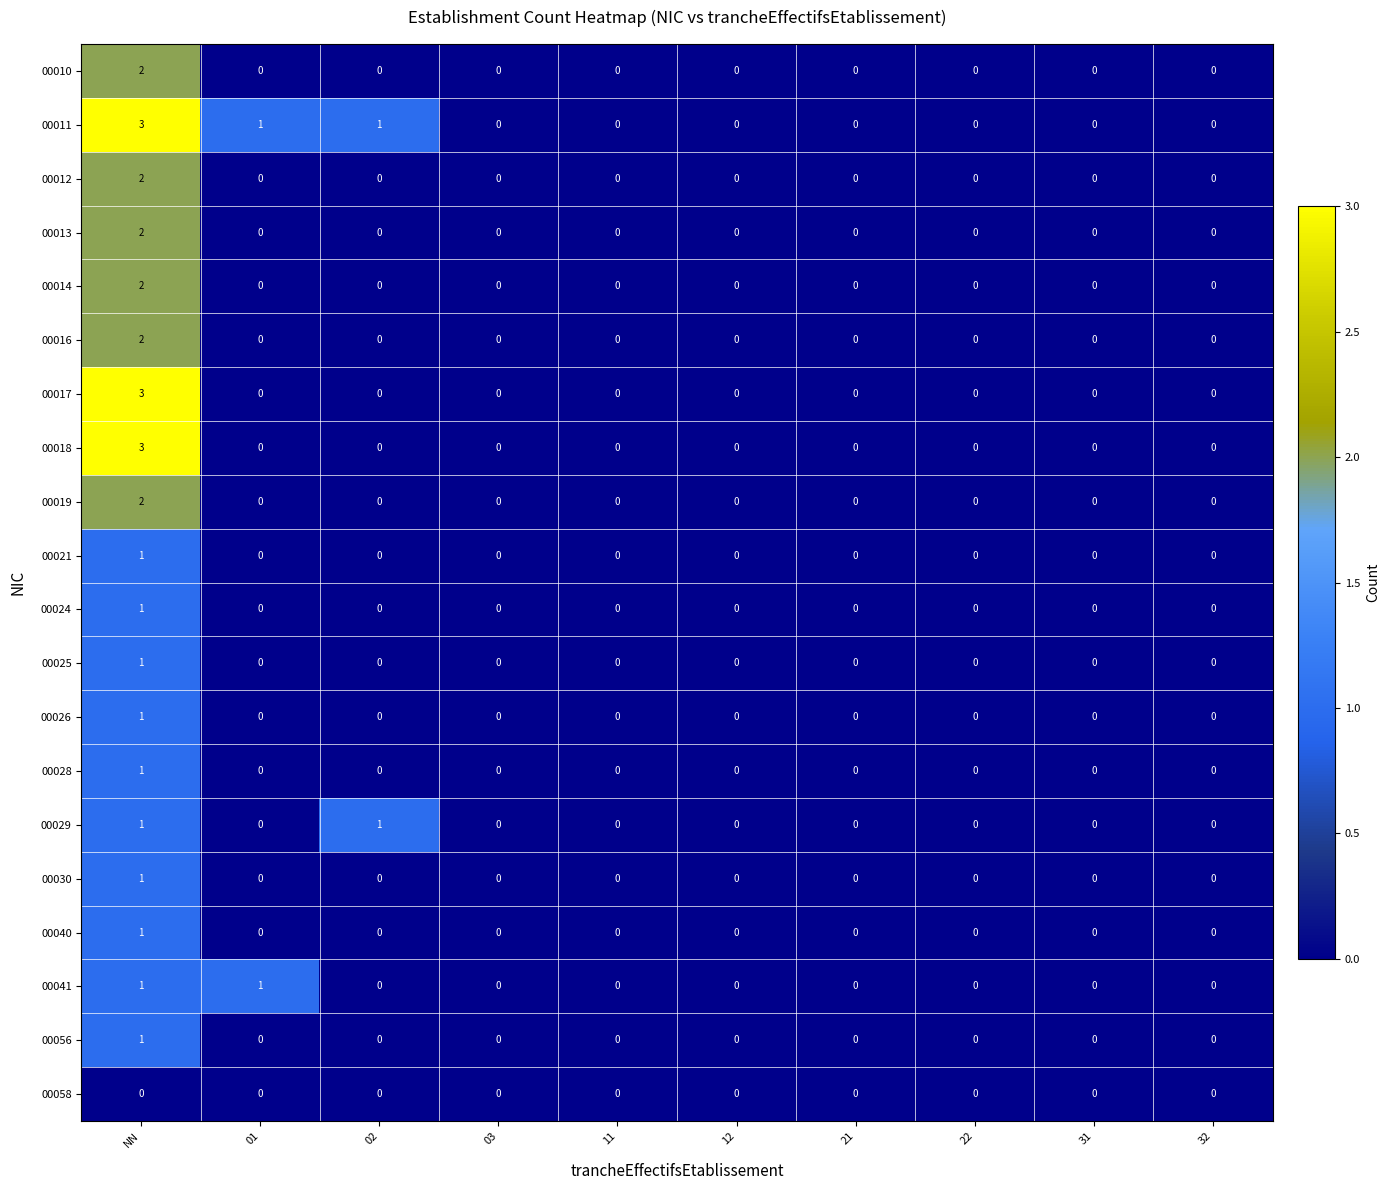

The value of 00024 at 02 is -1. True or false?

False